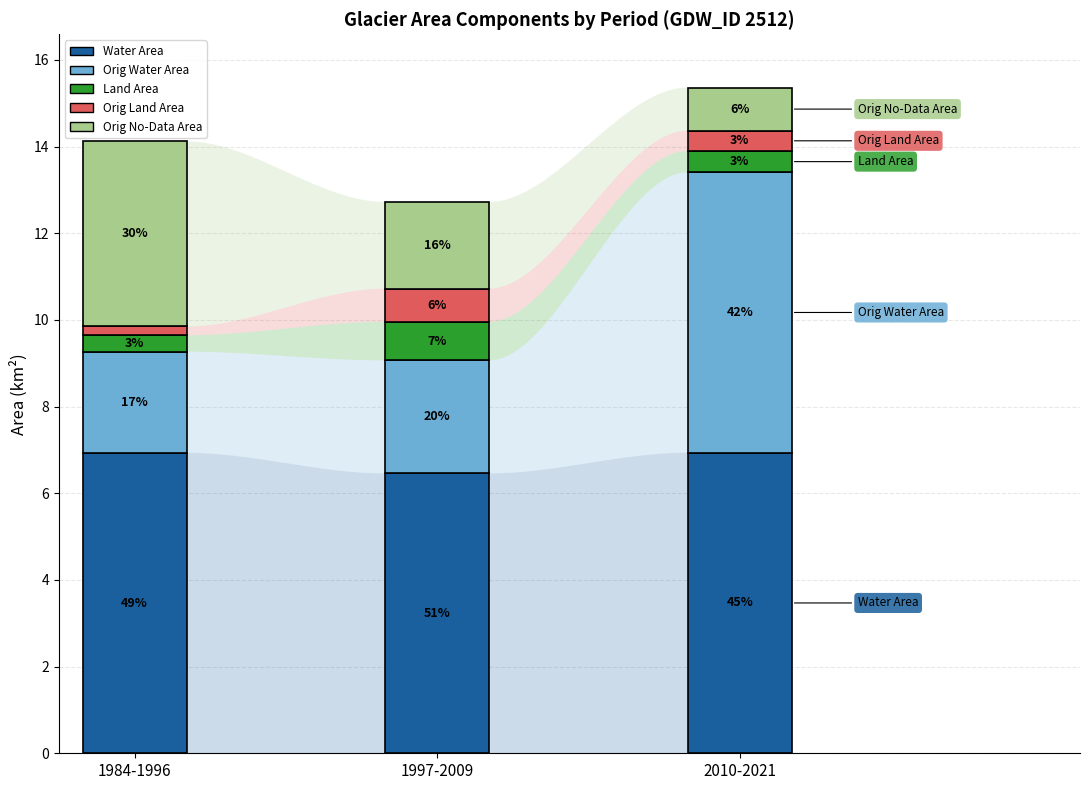

Count the number of categories in the chart.

3